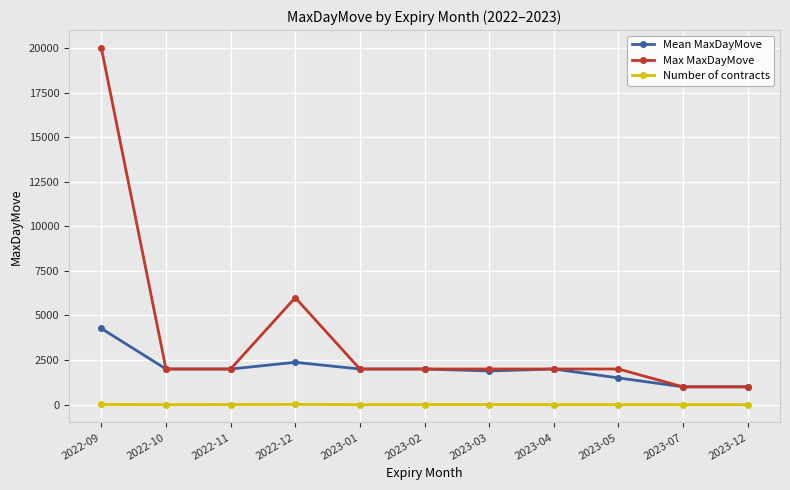

The value of Mean MaxDayMove at 2023-03 is 2673. True or false?

False